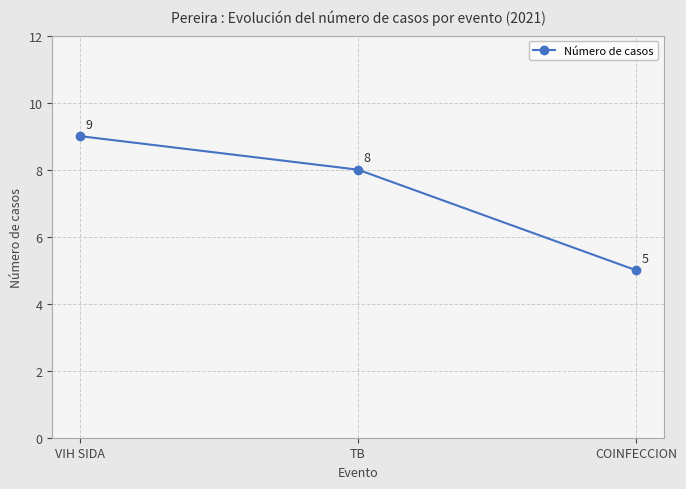

What is the label of the 3rd point from the right?

VIH SIDA